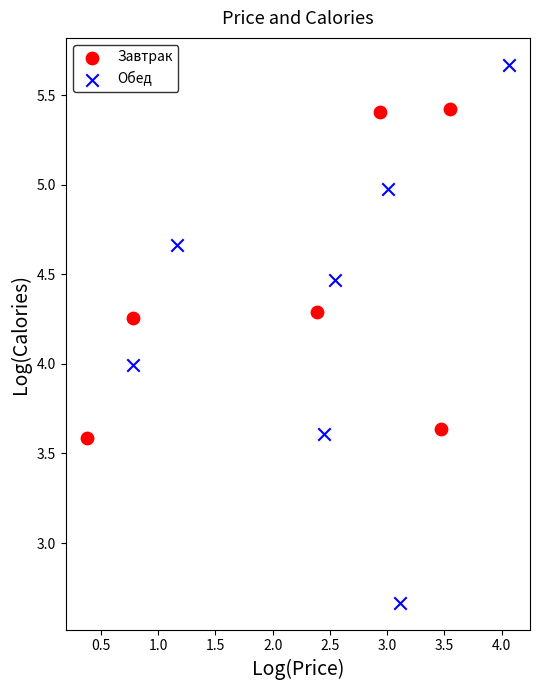

Which series contains the lowest Y value?

Обед